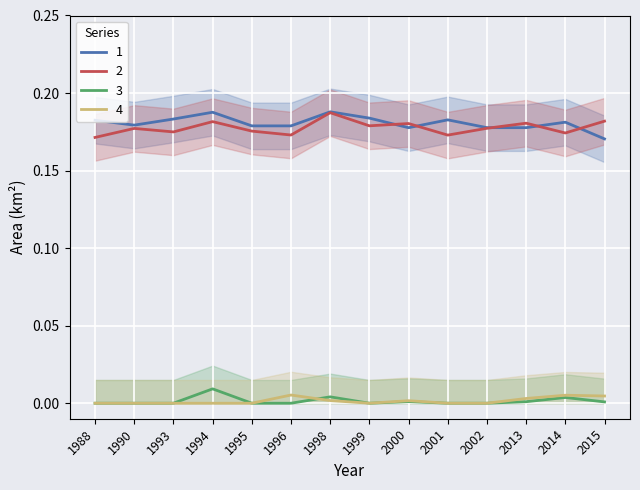

What is the value of the landArea point at the 13th from the left?

0.2